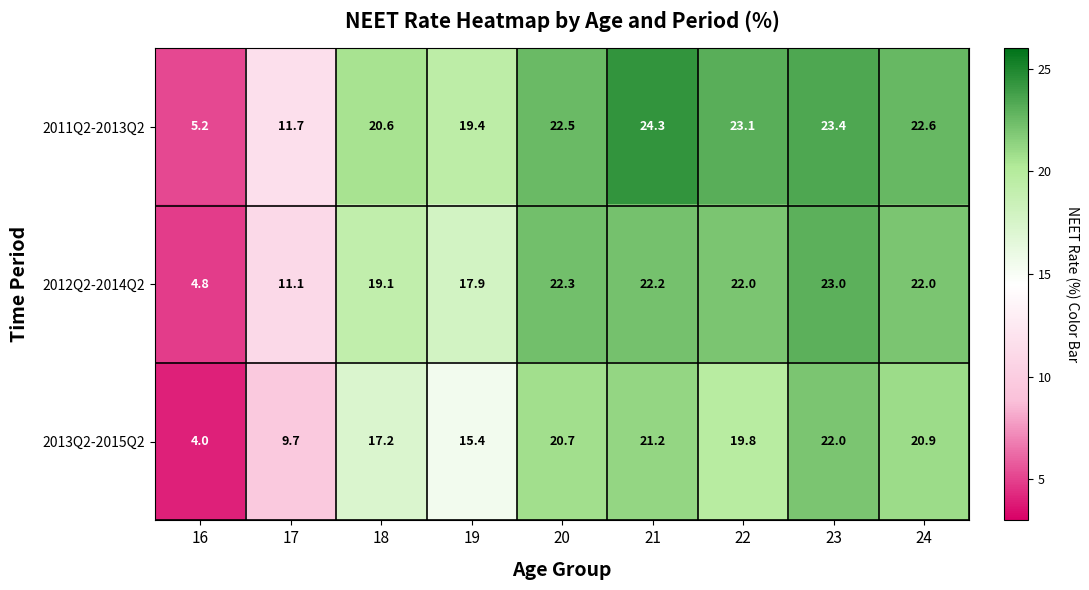

List the series in order of their overall mean, lowest first.

2013Q2-2015Q2, 2012Q2-2014Q2, 2011Q2-2013Q2